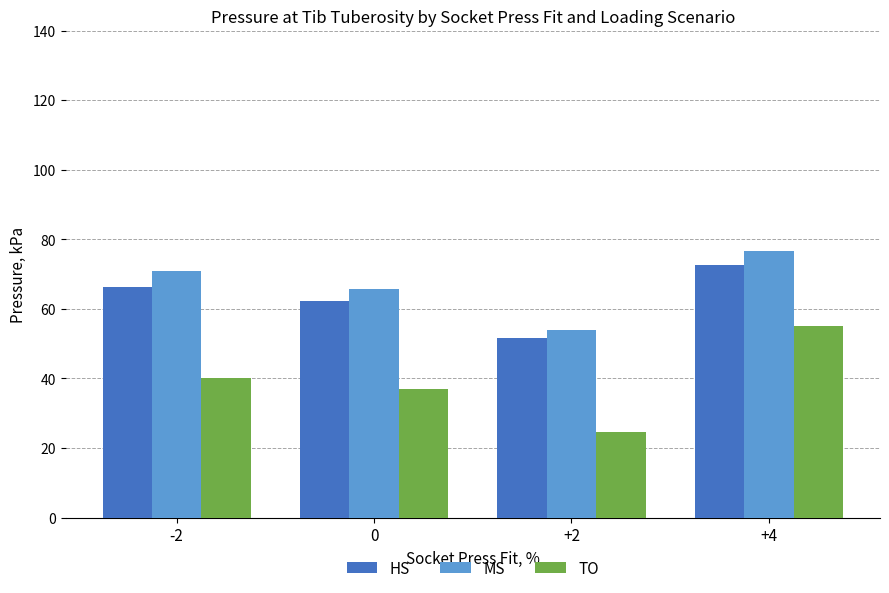

Which series has the largest range (max minus min)?

TO